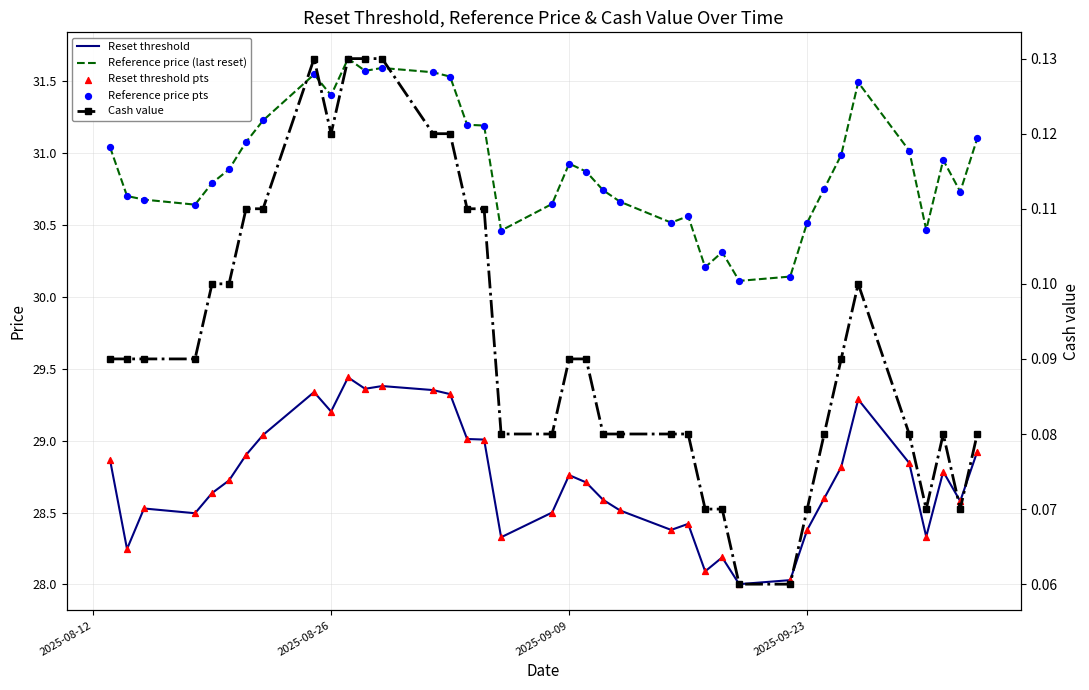

At how many categories does at least one series exceed 15?

38